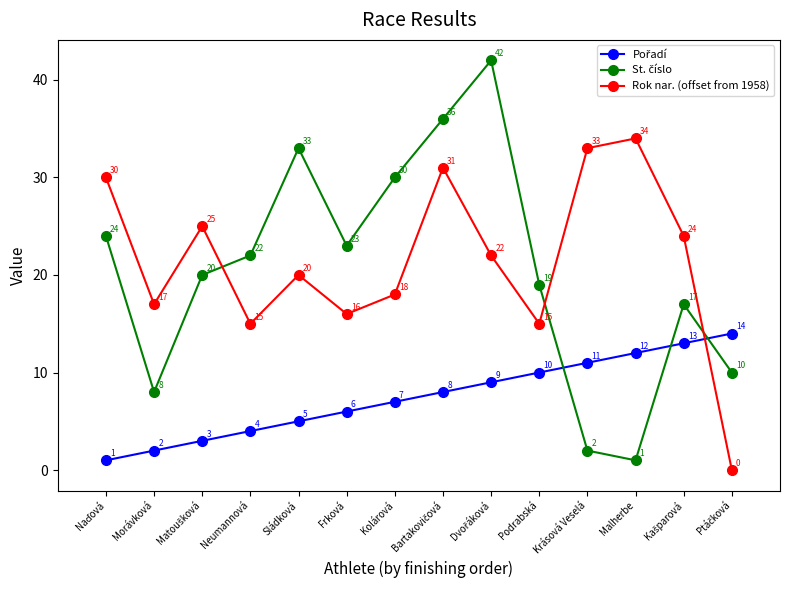

True or false: Rok nar. (offset from 1958) has a value of 33 at Krásová Veselá.

True